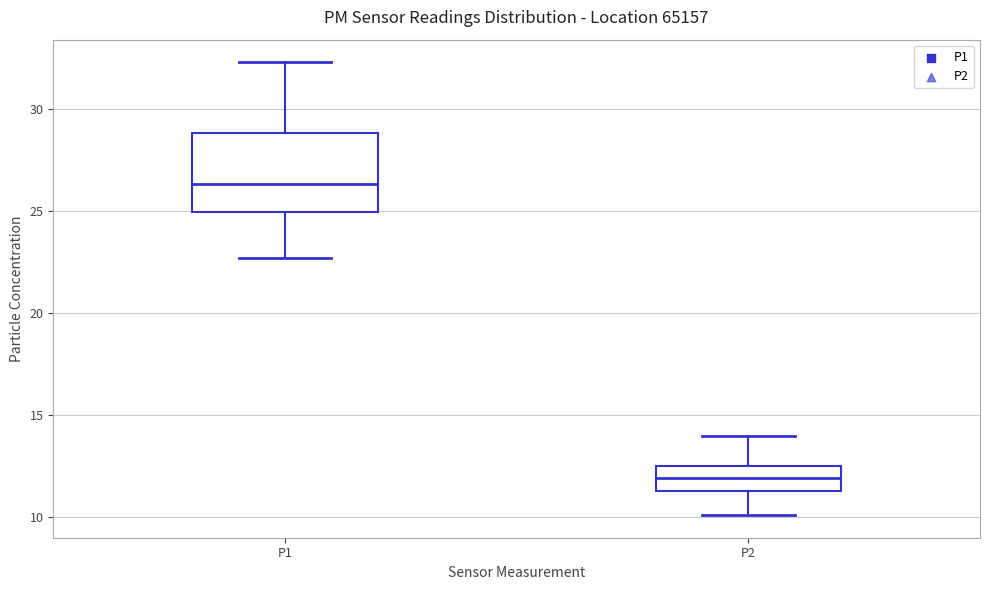

Which box is the tallest, from its lower edge to its upper edge?

P1